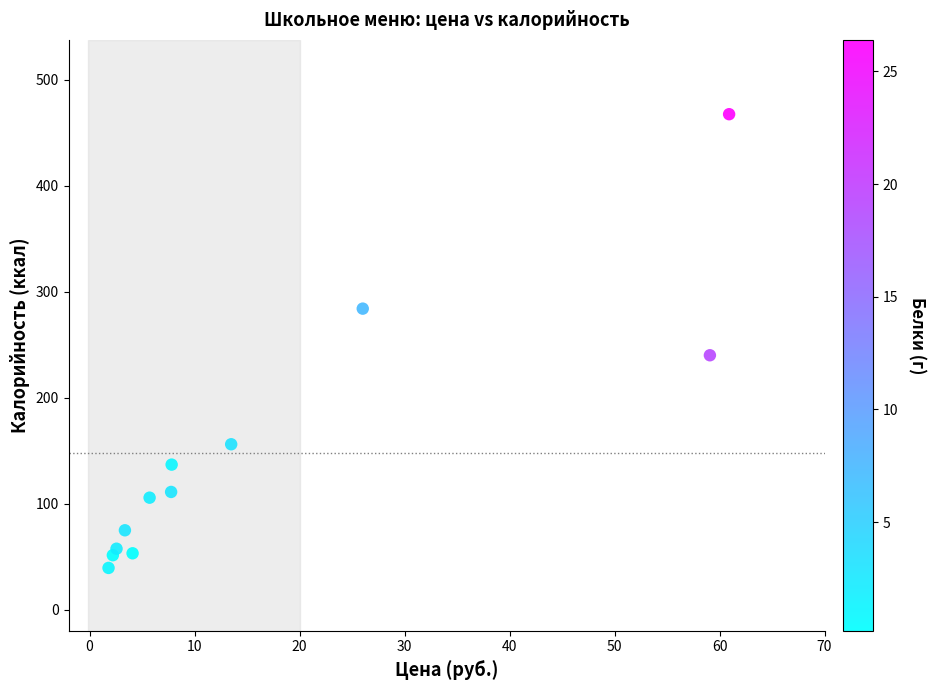

What Y value in the scatter plot is closest to 253?

240.0